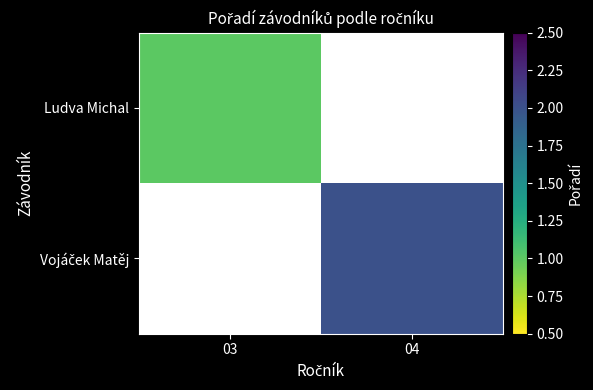

Which series has the widest spread of values?

Ludva Michal